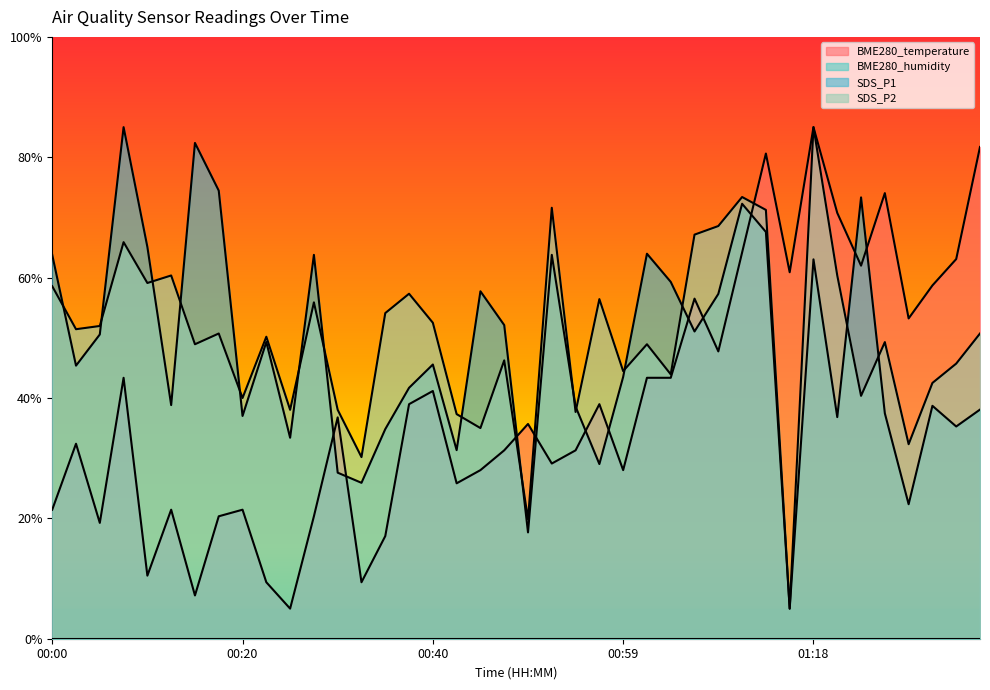

What is the difference between the highest and lowest values at 00:49?

18.0